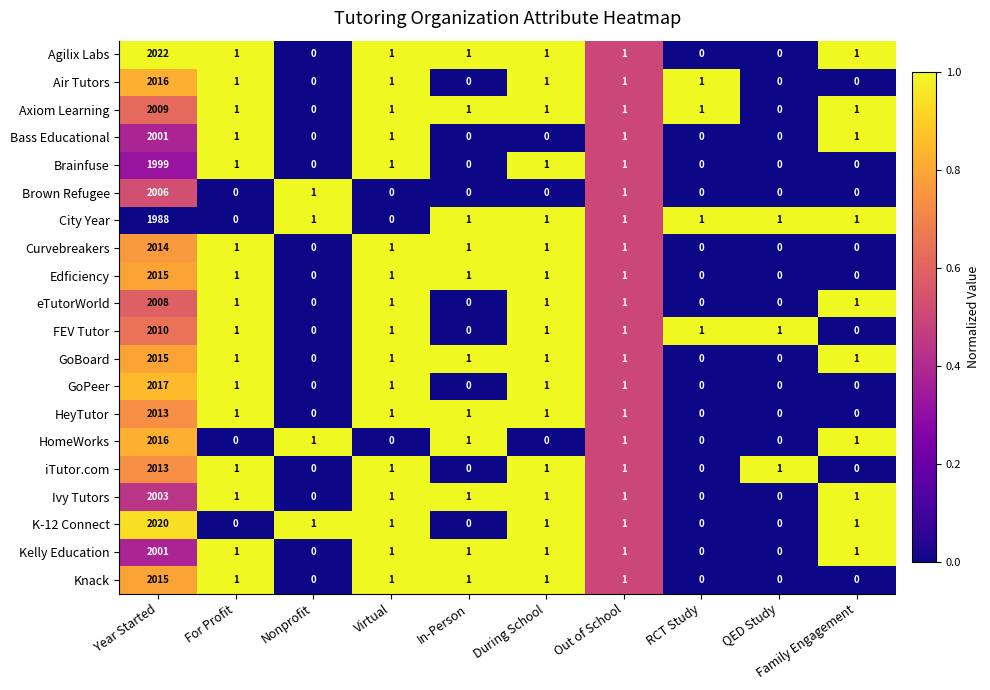

Which series has the largest range (max minus min)?

Agilix Labs